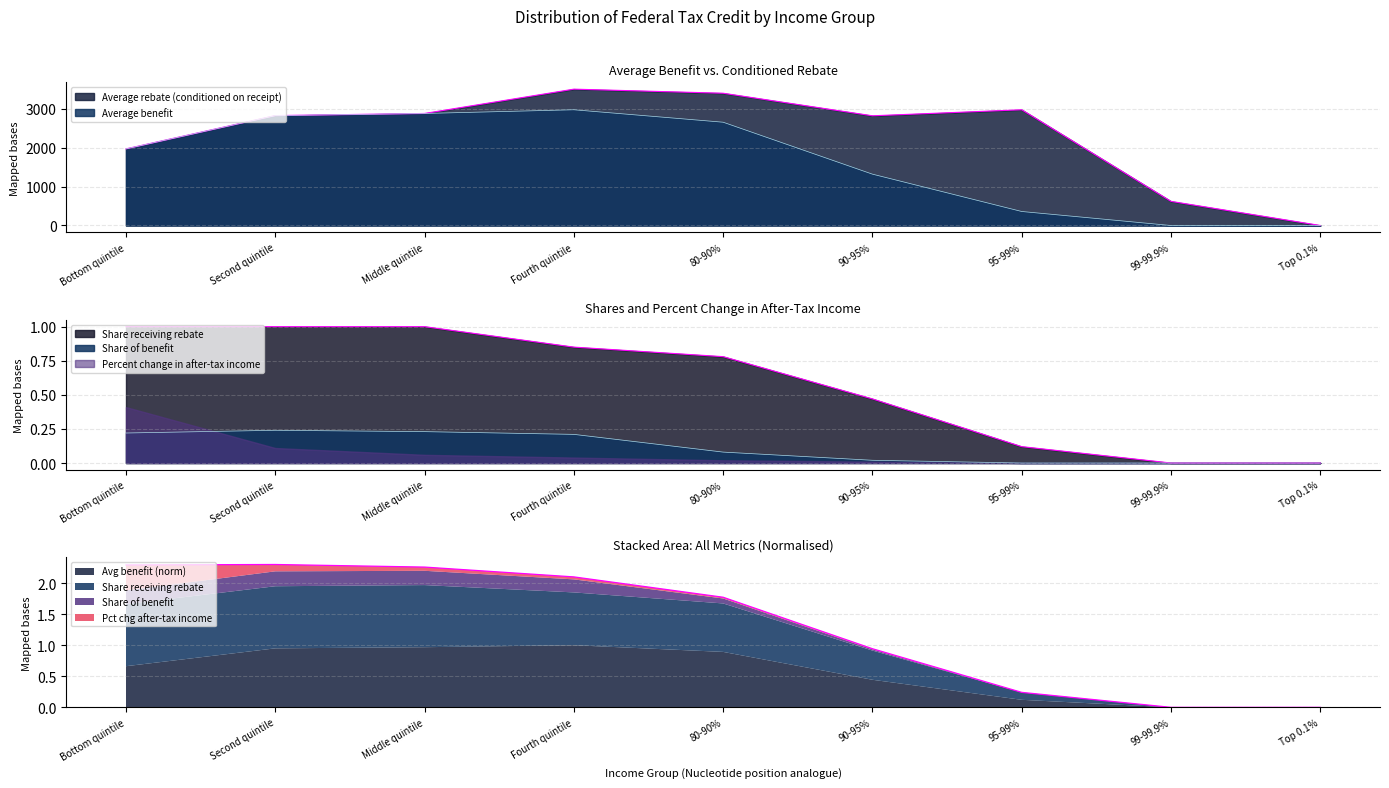

True or false: Average rebate (conditioned on receipt) has a value of 1068.9 at 90-95%.

False